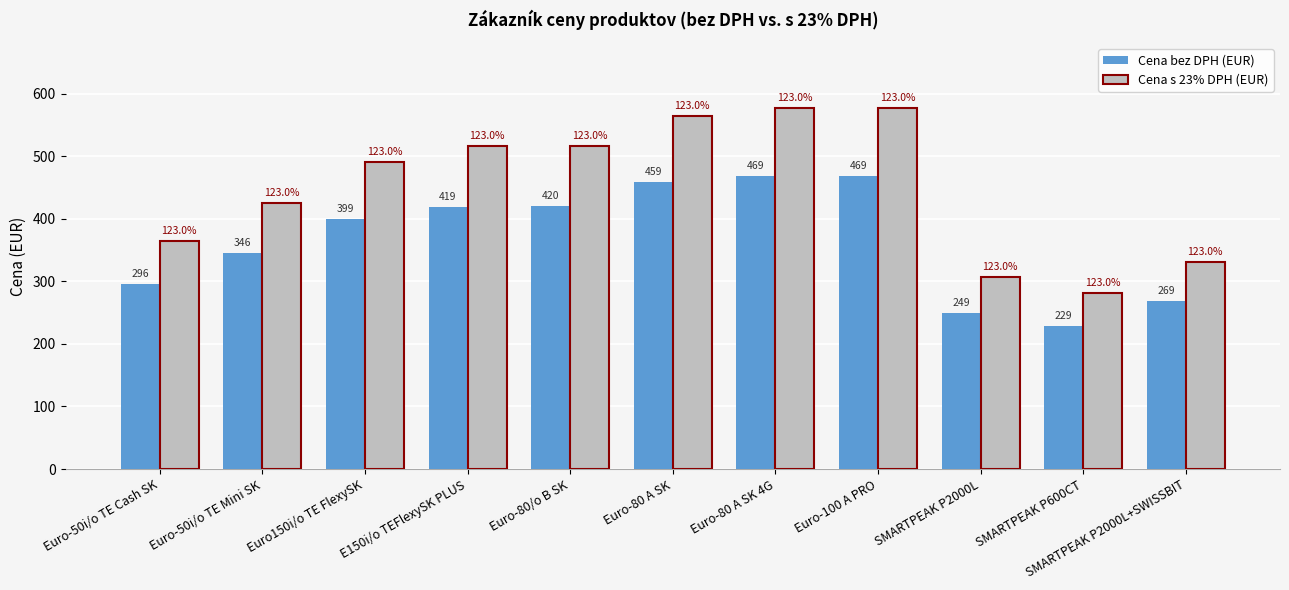

Between E150i/o TEFlexySK PLUS and SMARTPEAK P2000L, which series saw the biggest shift?

Cena s 23% DPH (EUR)